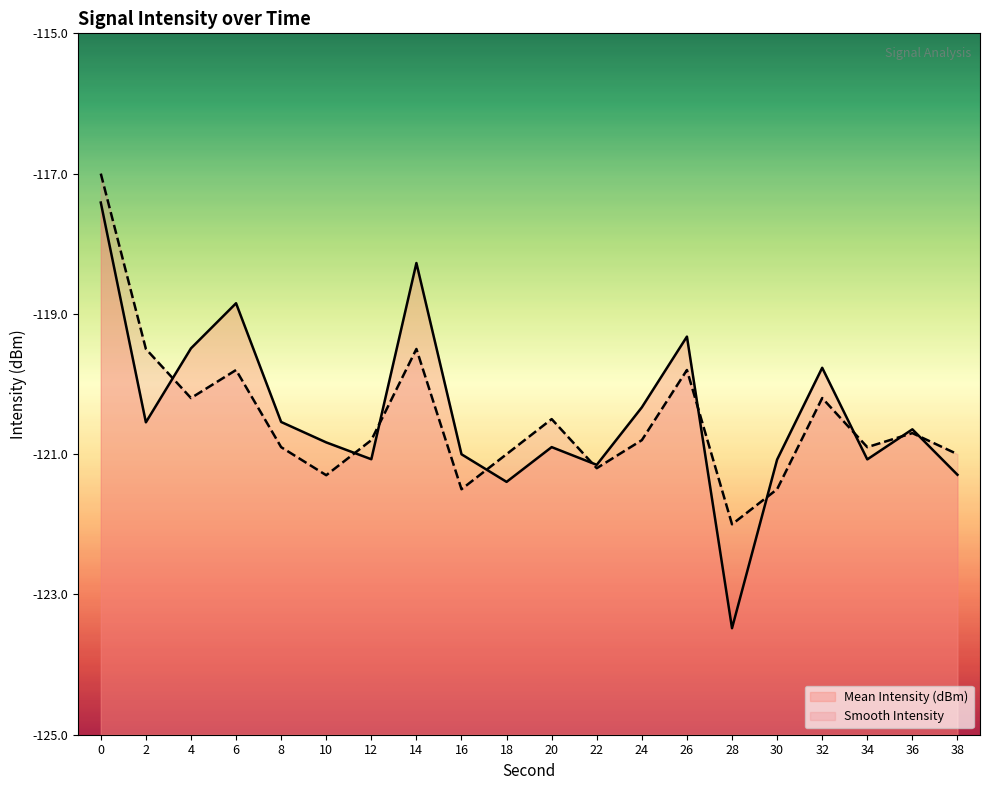

At which category does Mean Intensity (dBm) reach its first local peak?

6